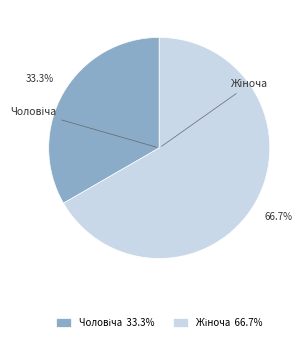

Does any single category account for the majority?

Yes